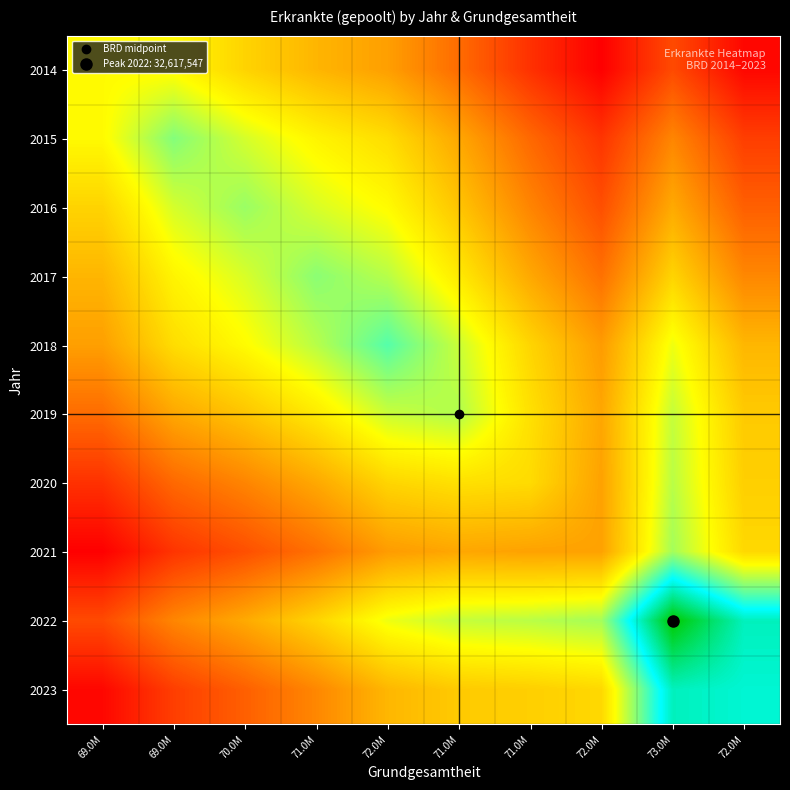

Reading right to left, list all the values displayed in this chart.

2014: 72.0M=14274117.3	73.0M=16732758.0	72.0M=14011669.1	71.0M=15814094.8	71.0M=17963429.2	72.0M=19826648.8	71.0M=20647764.4	70.0M=21739274.1	69.0M=23141636.6	69.0M=23158313.0
2015: 72.0M=16292547.0	73.0M=18908002.4	72.0M=15930402.9	71.0M=17844651.4	71.0M=20122034.8	72.0M=22086923.2	71.0M=22943512.8	70.0M=24088250.8	69.0M=25560922.0	69.0M=23141636.6
2016: 72.0M=17517094.7	73.0M=20219056.2	72.0M=16914637.5	71.0M=18870400.0	71.0M=21205523.8	72.0M=23201772.3	71.0M=24023527.3	70.0M=25151185.0	69.0M=24088250.8	69.0M=21739274.1
2017: 72.0M=18960280.5	73.0M=21765828.4	72.0M=18151670.8	71.0M=20166027.7	71.0M=22575972.2	72.0M=24620661.2	71.0M=25424662.0	70.0M=24023527.3	69.0M=22943512.8	69.0M=20647764.4
2018: 72.0M=20683453.9	73.0M=23610342.4	72.0M=19704200.2	71.0M=21794905.8	71.0M=24297425.1	72.0M=26408309.0	71.0M=24620661.2	70.0M=23201772.3	69.0M=22086923.2	69.0M=19826648.8
2019: 72.0M=21396693.2	73.0M=24378727.6	72.0M=20114406.0	71.0M=22215265.5	71.0M=24744165.0	72.0M=24297425.1	71.0M=22575972.2	70.0M=21205523.8	69.0M=20122034.8	69.0M=17963429.2
2020: 72.0M=21578262.8	73.0M=24589062.9	72.0M=19940181.8	71.0M=22024815.0	71.0M=22215265.5	72.0M=21794905.8	71.0M=20166027.7	70.0M=18870400.0	69.0M=17844651.4	69.0M=15814094.8
2021: 72.0M=21915937.4	73.0M=24971729.4	72.0M=19954515.0	71.0M=19940181.8	71.0M=20114406.0	72.0M=19704200.2	71.0M=18151670.8	70.0M=16914637.5	69.0M=15930402.9	69.0M=14011669.1
2022: 72.0M=29148429.6	73.0M=32617547.0	72.0M=24971729.4	71.0M=24589062.9	71.0M=24378727.6	72.0M=23610342.4	71.0M=21765828.4	70.0M=20219056.2	69.0M=18908002.4	69.0M=16732758.0
2023: 72.0M=28747568.0	73.0M=29148429.6	72.0M=21915937.4	71.0M=21578262.8	71.0M=21396693.2	72.0M=20683453.9	71.0M=18960280.5	70.0M=17517094.7	69.0M=16292547.0	69.0M=14274117.3